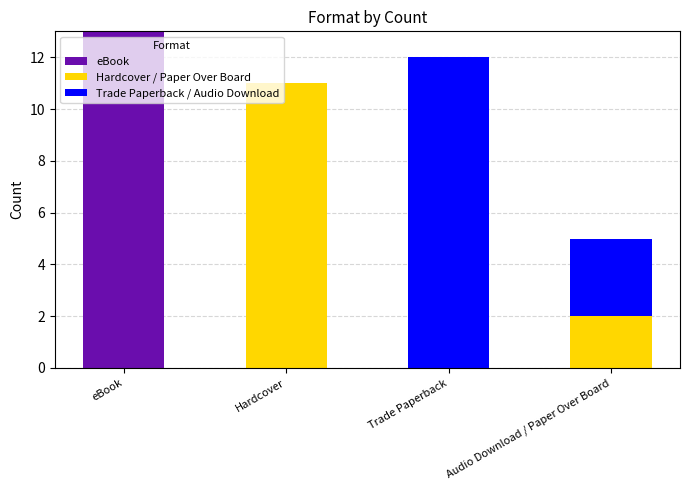

Reading left to right, transcribe the values for eBook.

eBook=13	Hardcover=0	Trade Paperback=0	Audio Download / Paper Over Board=0